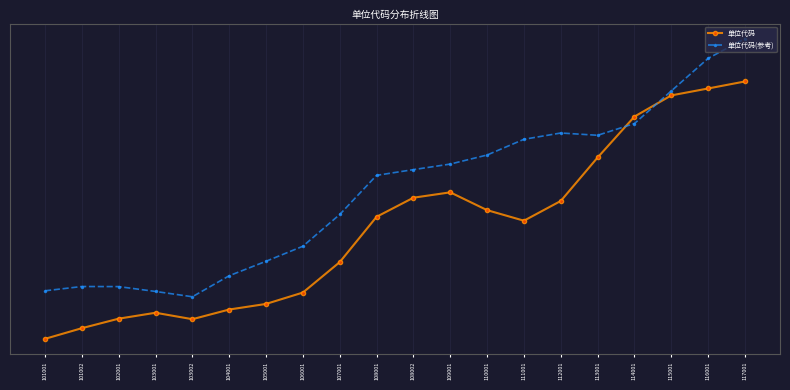

Which series has the widest spread of values?

单位代码(参考)